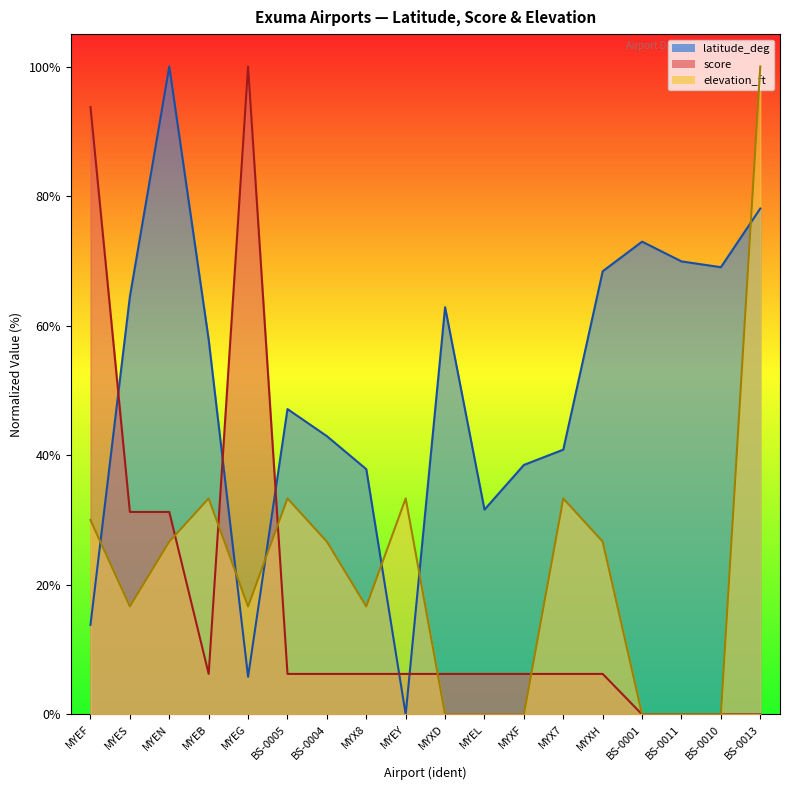

Reading left to right, list all the values displayed in this chart.

latitude_deg: 13.8	64.5	100.0	57.8	5.8	47.1	42.9	37.8	0.0	62.9	31.6	38.5	40.9	68.4	73.0	69.9	69.0	78.1
score: 93.7	31.2	31.2	6.2	100.0	6.2	6.2	6.2	6.2	6.2	6.2	6.2	6.2	6.2	0.0	0.0	0.0	0.0
elevation_ft: 30.0	16.7	26.7	33.3	16.7	33.3	26.7	16.7	33.3	0.0	0.0	0.0	33.3	26.7	0.0	0.0	0.0	100.0